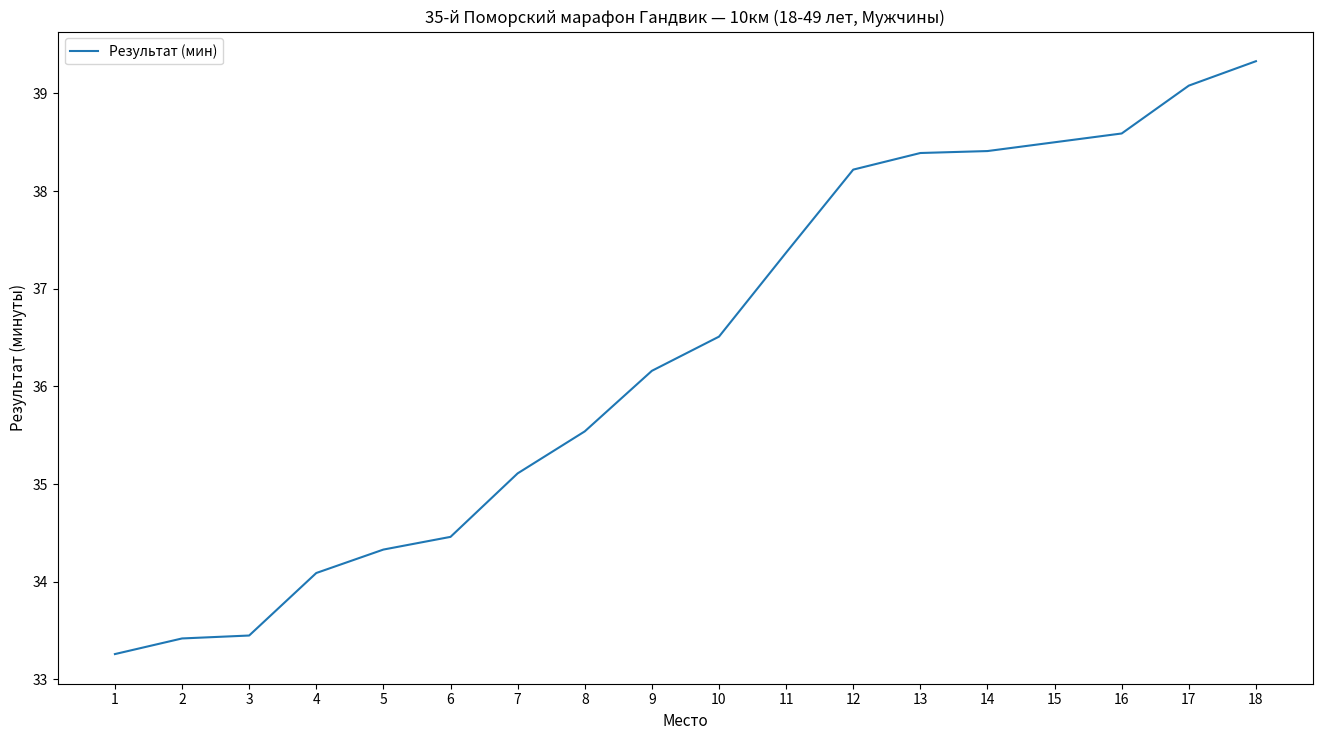

Does the chart display data point markers on the line(s)?

No